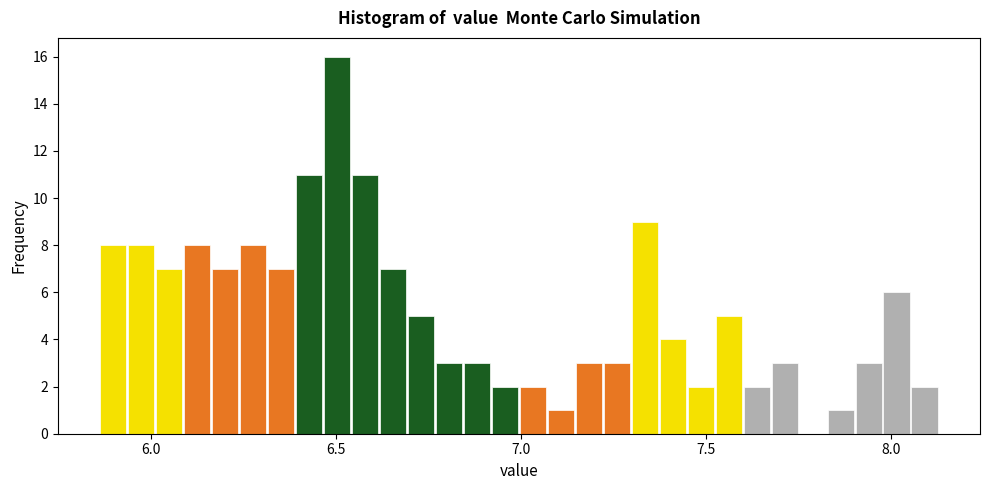

Around what value on the x-axis is the tallest bar? Give the approximate position of its centre, as read against the axis.

6.50